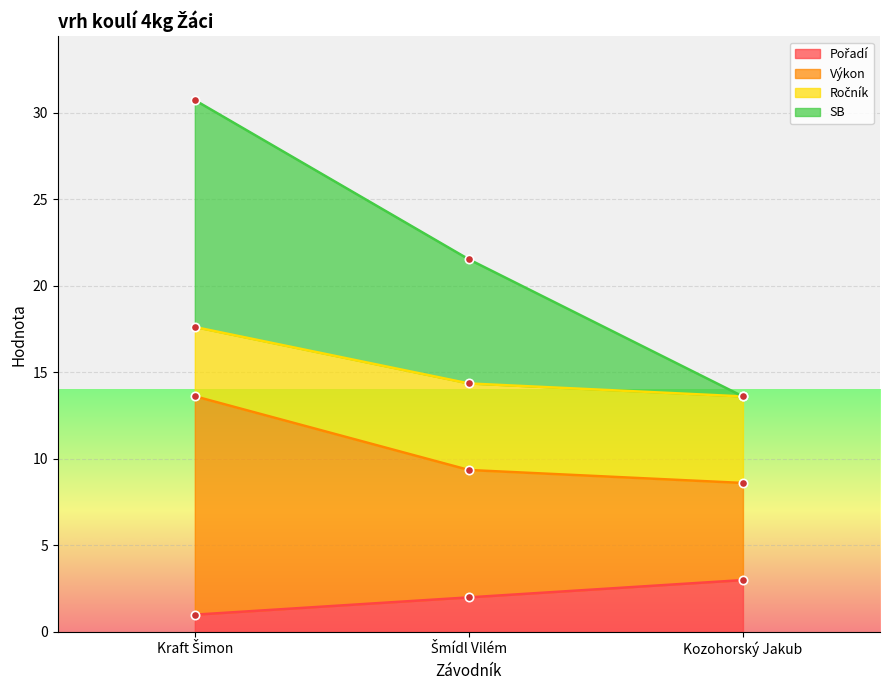

What is the greatest value displayed?

30.7